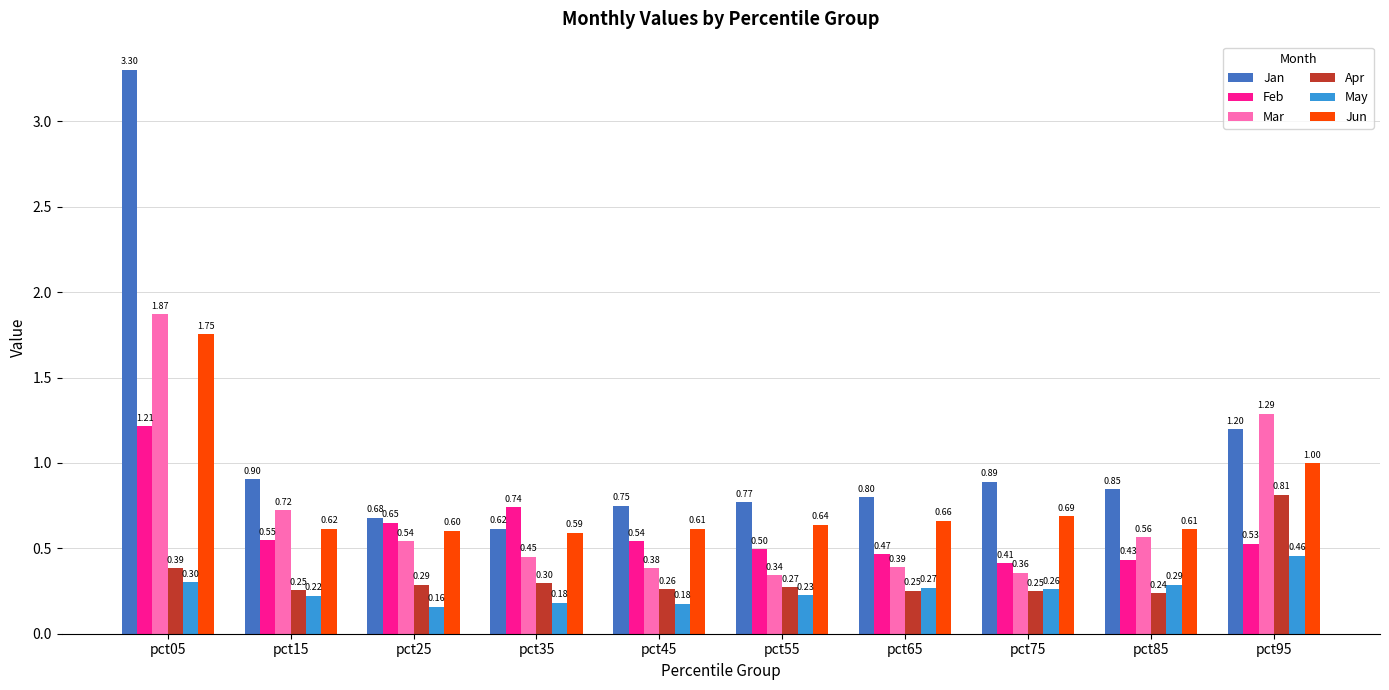

Where is Jan nearest to the value 1?

pct15